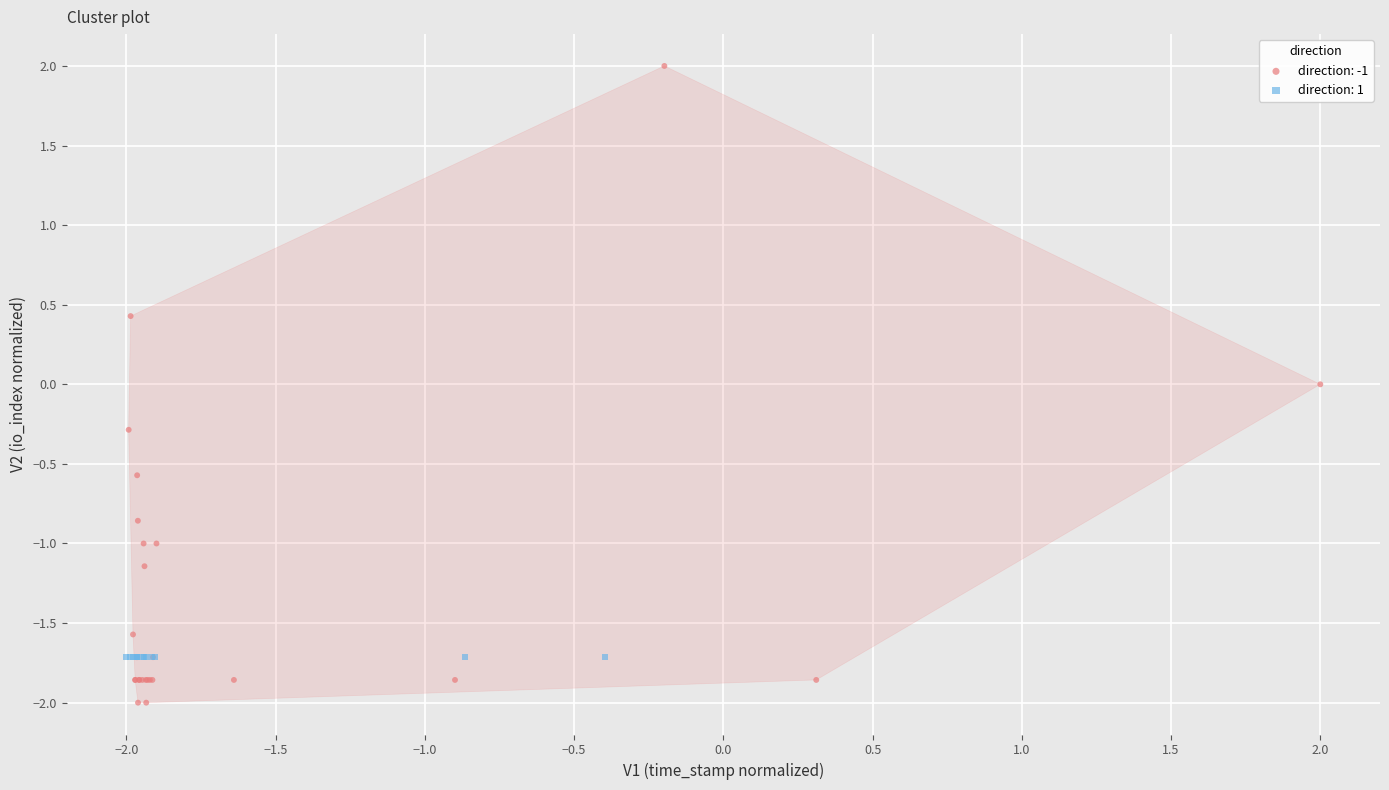

Which series contains the lowest Y value?

direction: -1